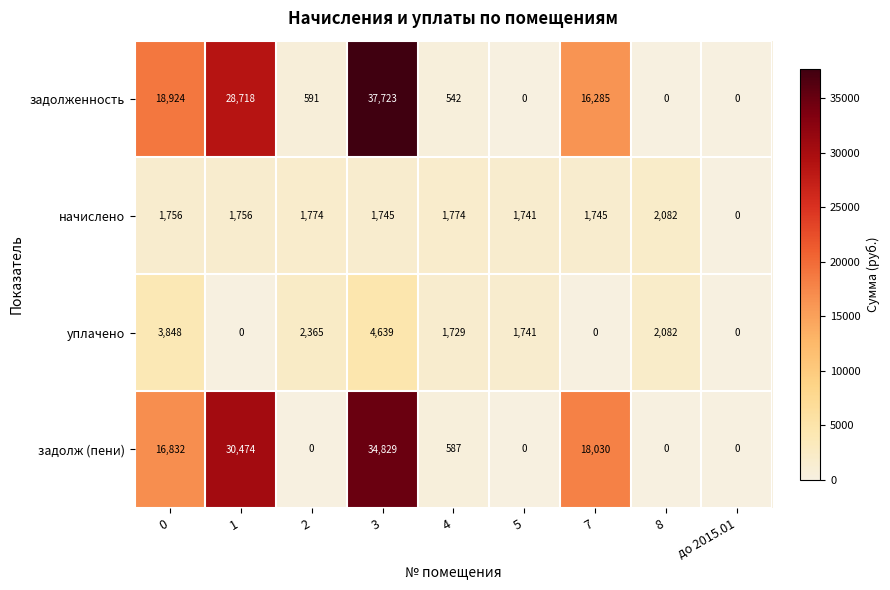

Is it true that начислено equals 2082 at 8?

True